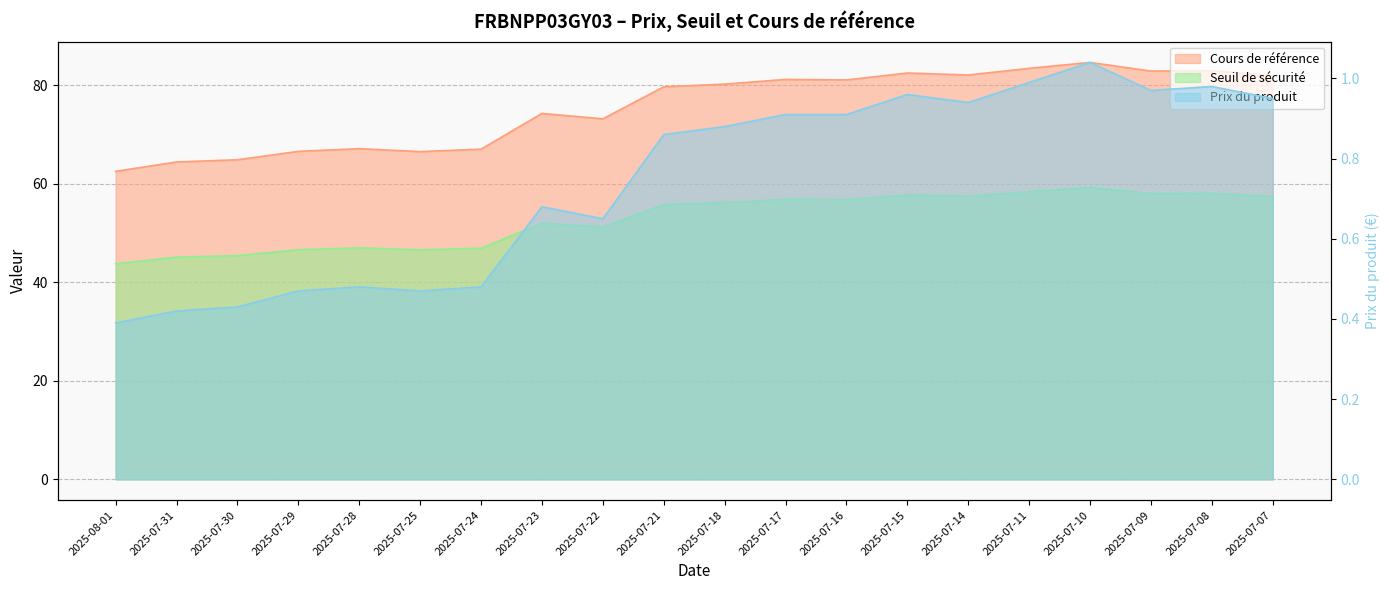

What are all the series names shown in the legend?

Seuil de sécurité, Cours de référence, Prix du produit